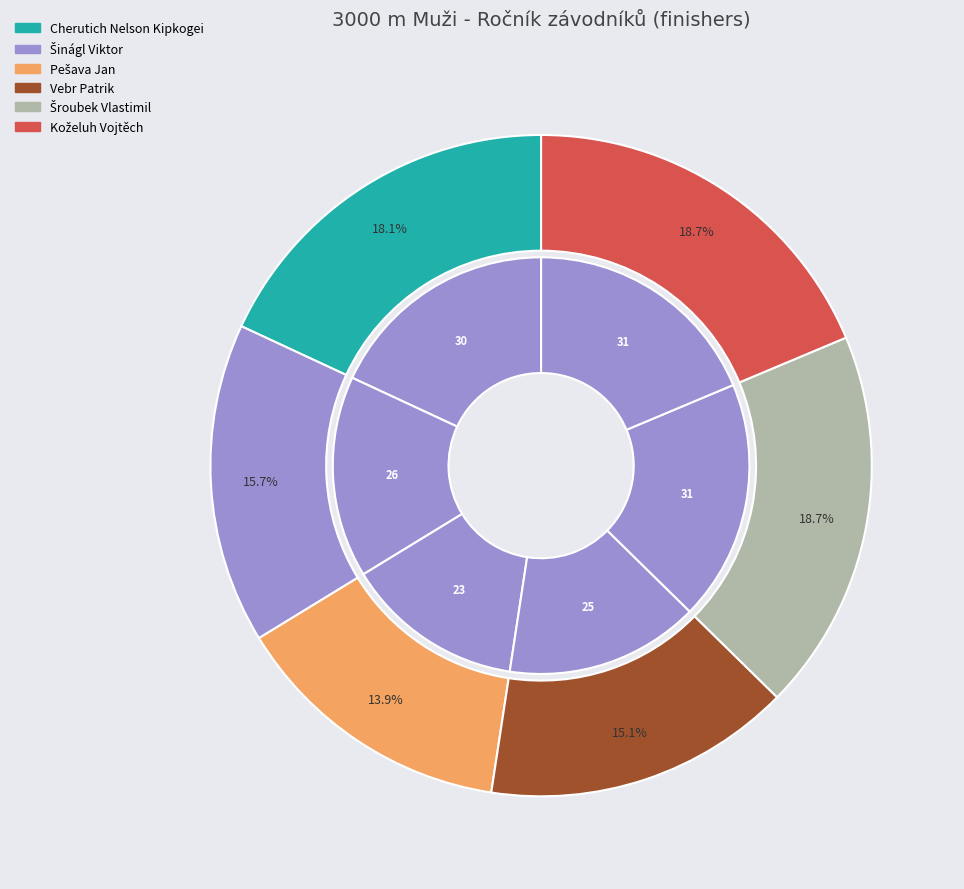

Count the number of slices in the pie.

6